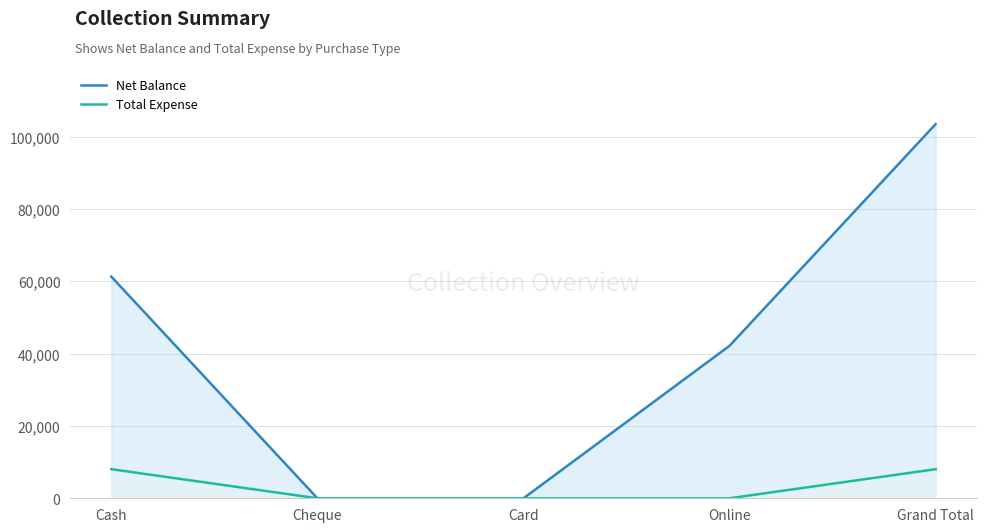

Which label corresponds to the smallest value in the chart?

Cheque